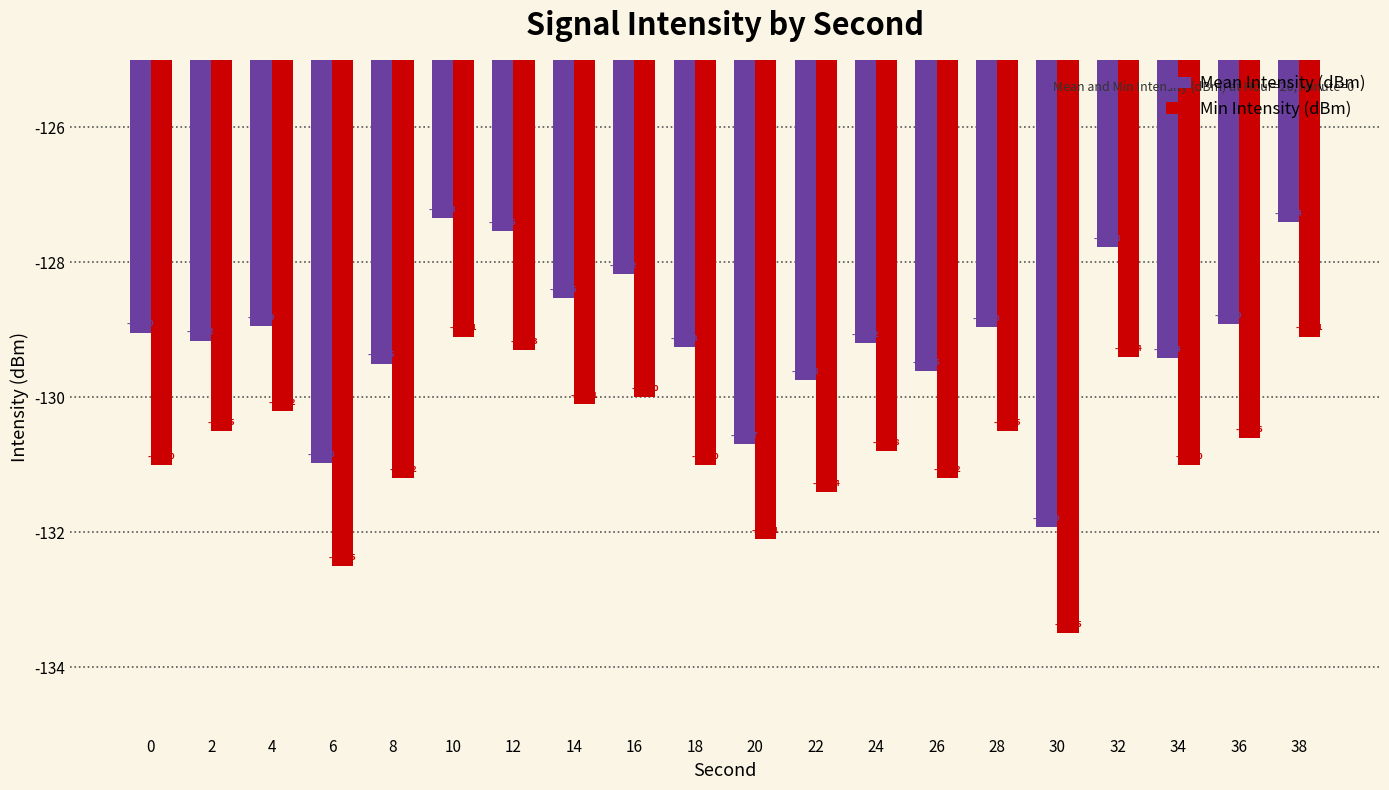

Which category has the lowest value in the Min Intensity (dBm) series?

30